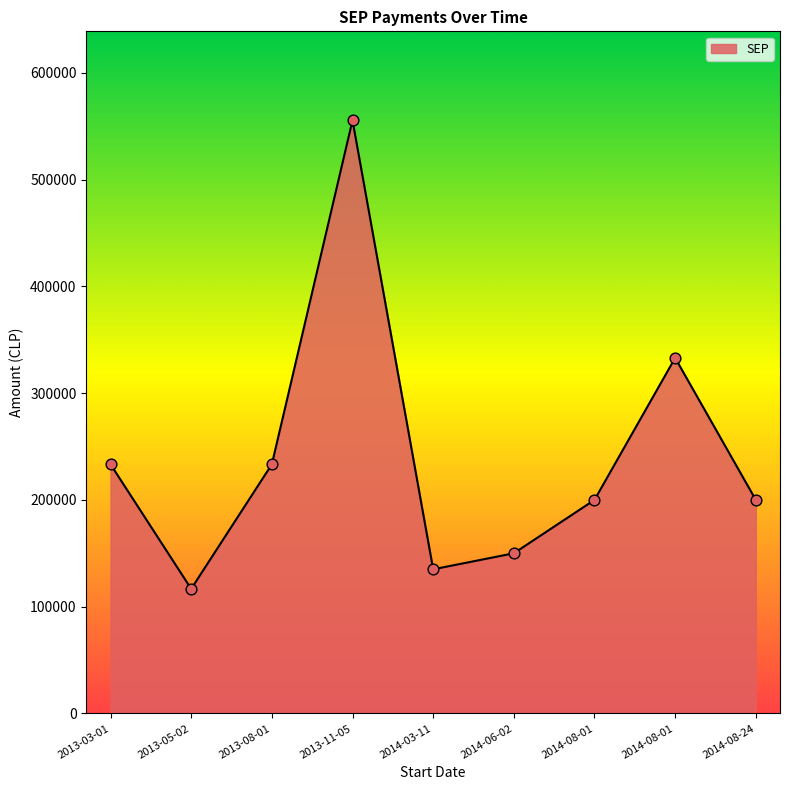

What is the change in value from 2013-08-01 to 2013-11-05?

+322223